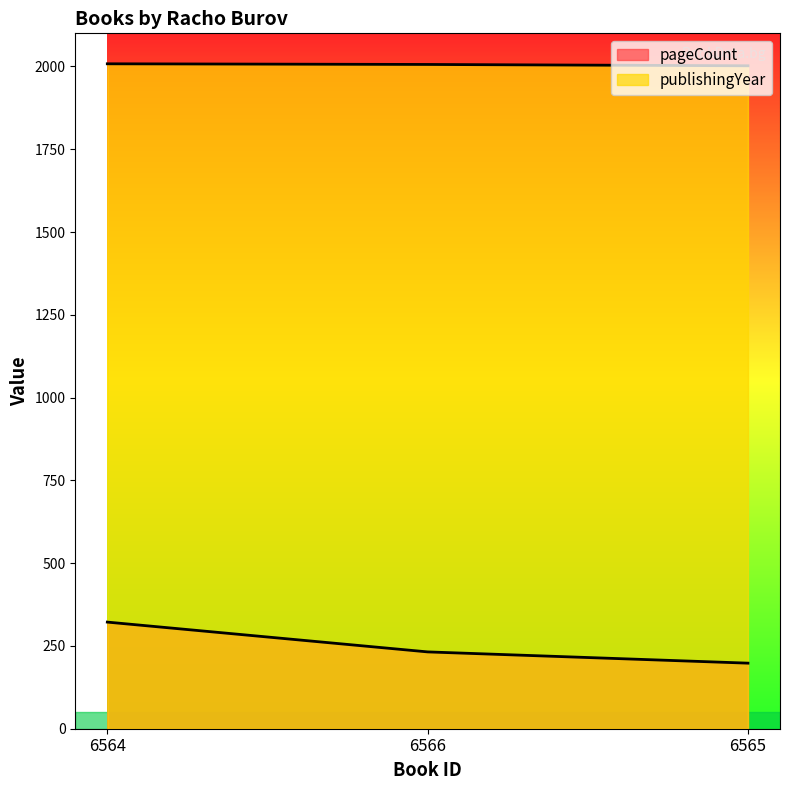

Reading left to right, list all the values displayed in this chart.

pageCount: 6564=322	6566=232	6565=198
publishingYear: 6564=2008	6566=2006	6565=2002